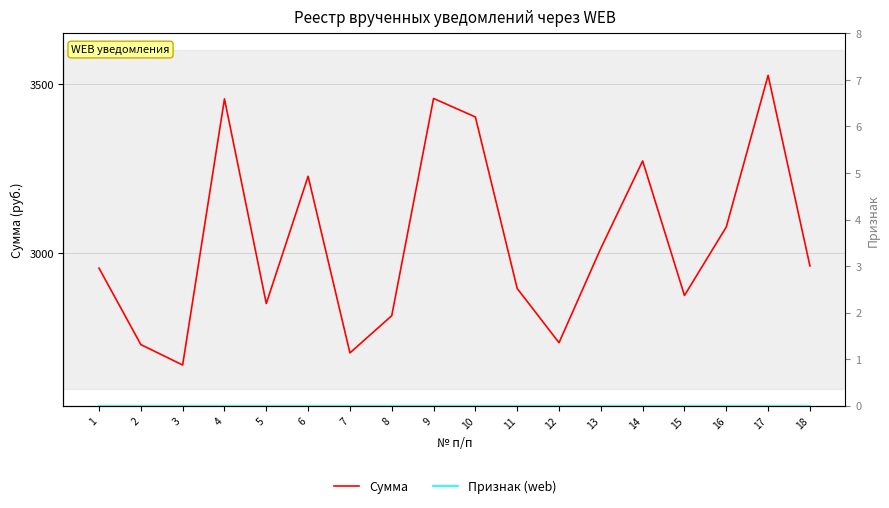

Count the number of categories in the chart.

18